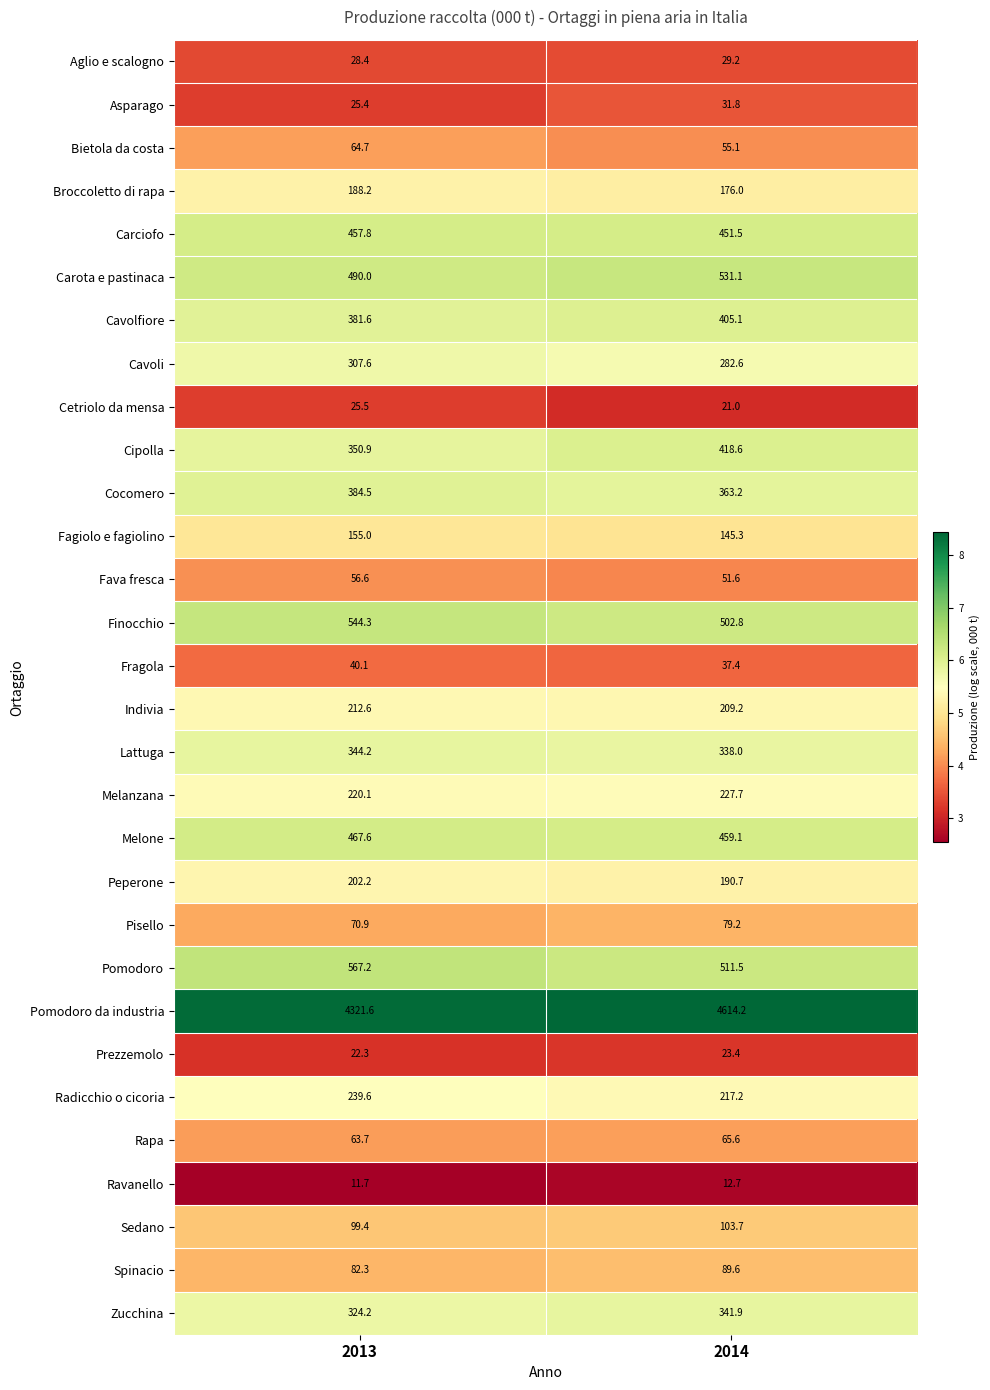

Between 2013 and 2014, which series saw the biggest shift?

Pomodoro da industria